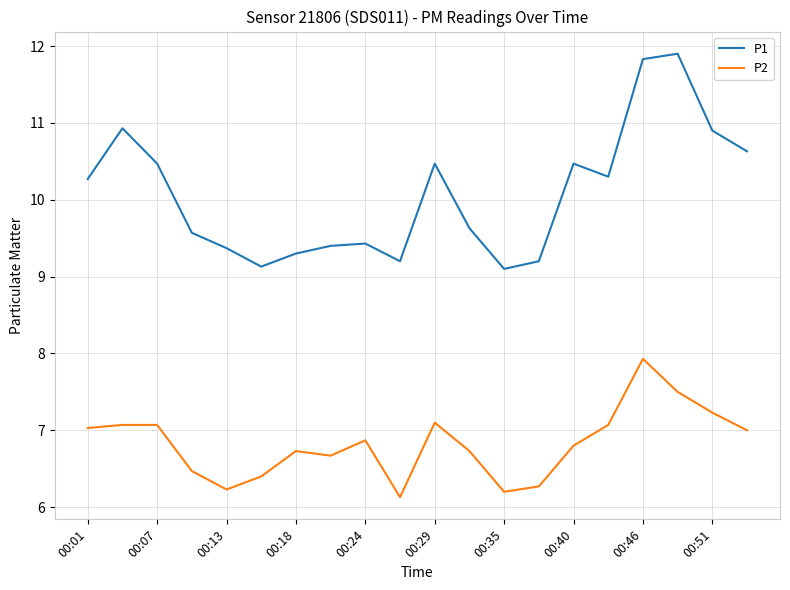

Which series has the widest spread of values?

P1